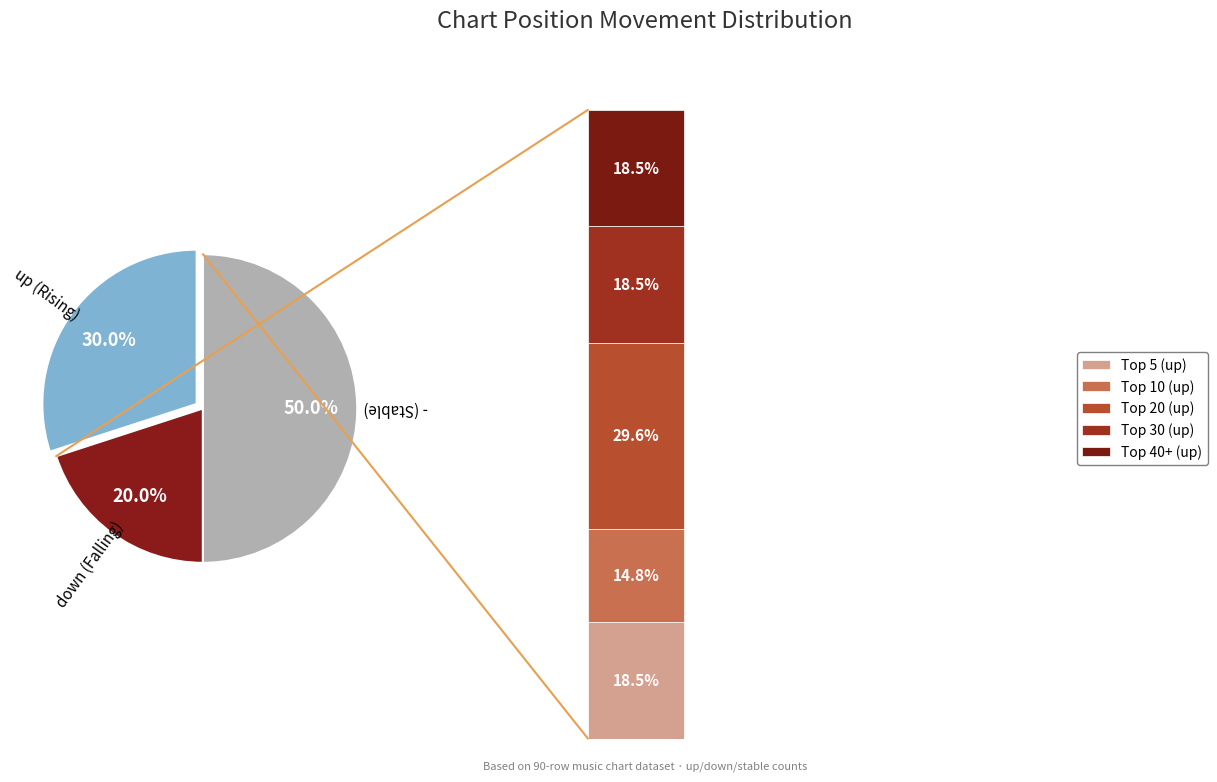

To the nearest percent, what portion does - represent?

50%